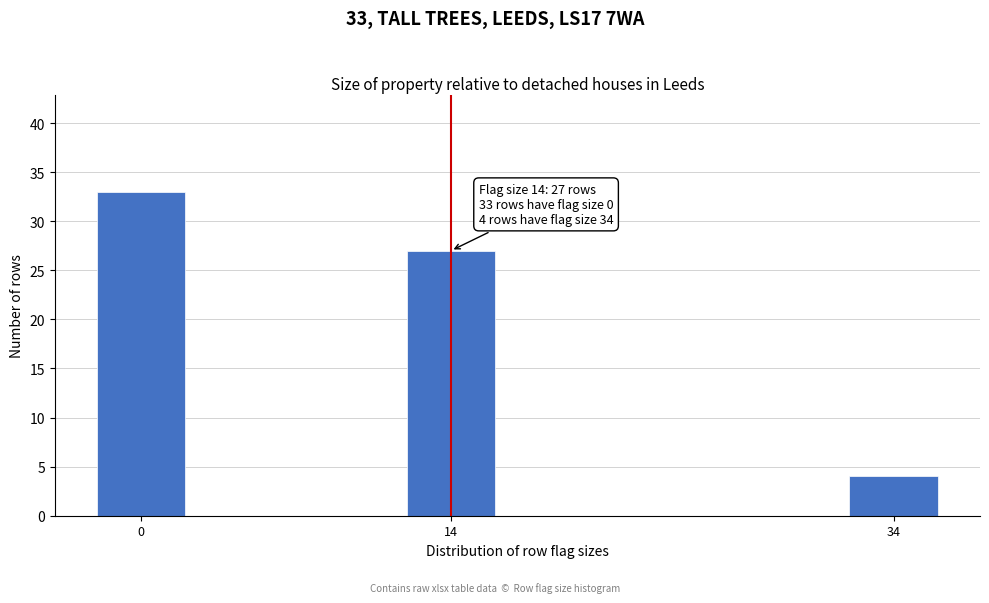

Reading right to left, list all the values displayed in this chart.

34=4	14=27	0=33